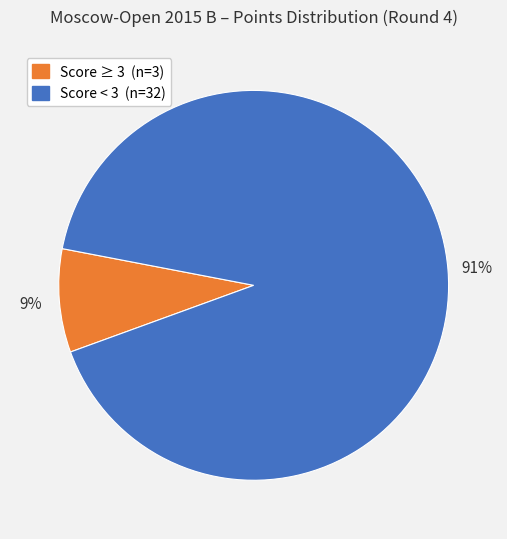

Does any single category account for the majority?

Yes